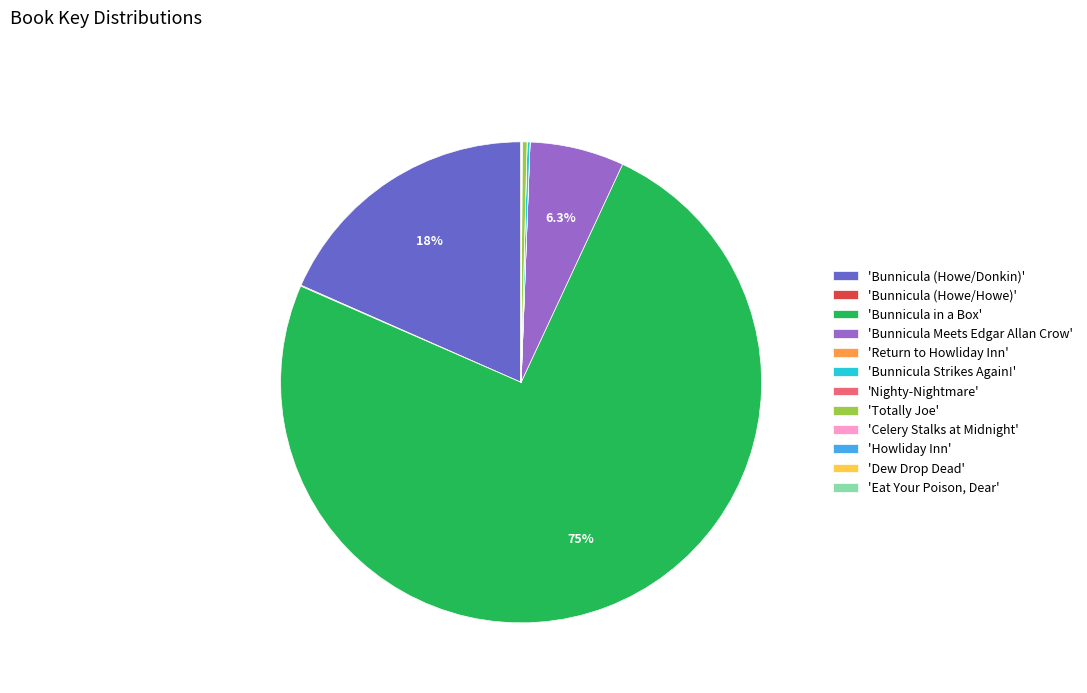

Which category accounts for the majority?

'Bunnicula in a Box'